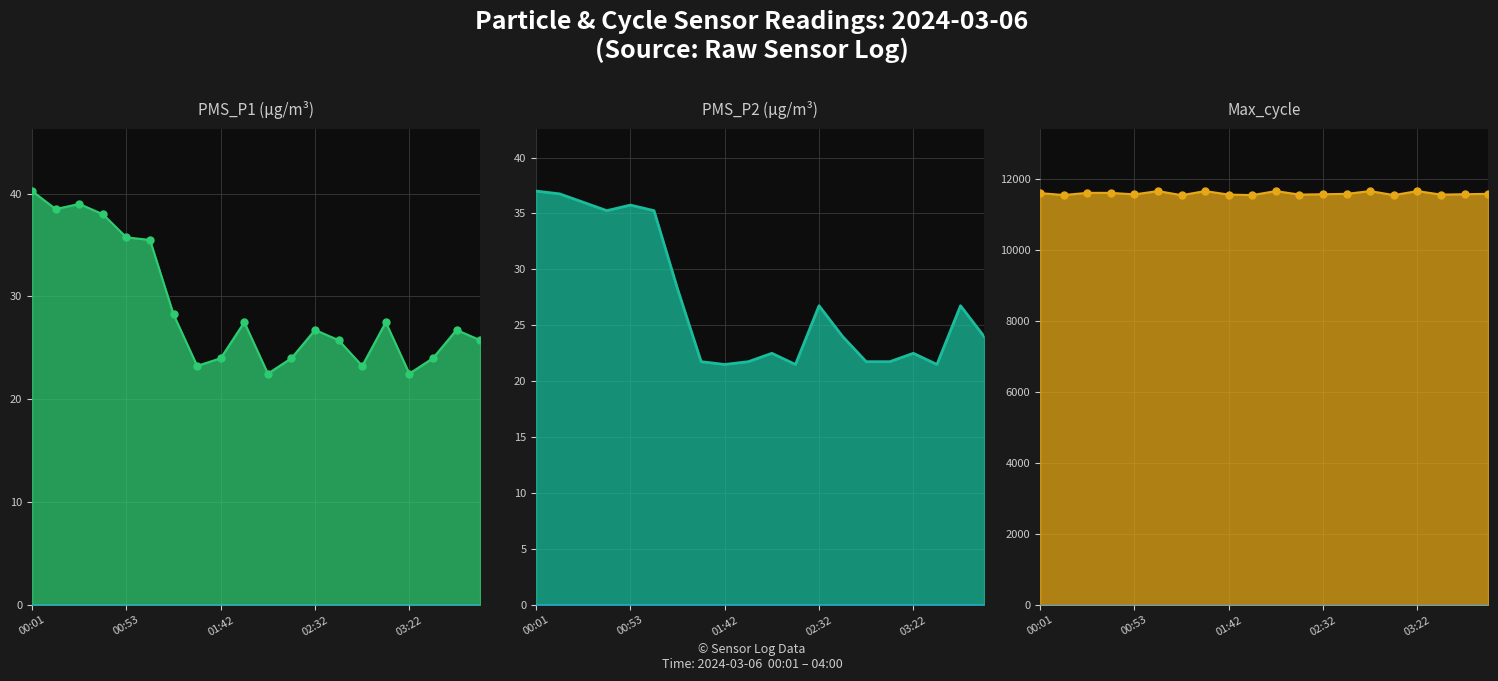

What is the lowest value of the Max_cycle line series?

11540.0